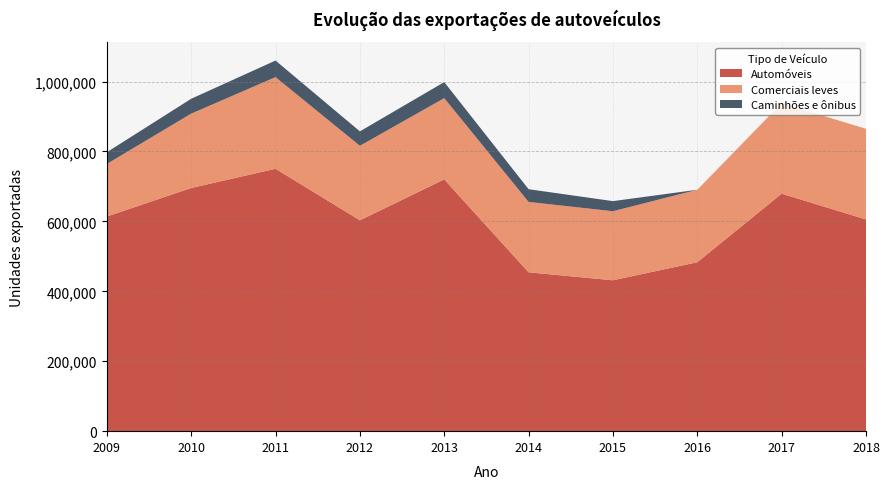

Reading left to right, extract all data points from this chart.

Automóveis: 2009=613994	2010=695450	2011=750493	2012=603145	2013=720082	2014=454389	2015=431573	2016=483124	2017=679283	2018=605488
Comerciais leves: 2009=150240	2010=212686	2011=262091	2012=213051	2013=232423	2014=201277	2015=197466	2016=207351	2017=258995	2018=259304
Caminhões e ônibus: 2009=33586	2010=42571	2011=47465	2012=41304	2013=45901	2014=36400	2015=28909	2016=0	2017=0	2018=0